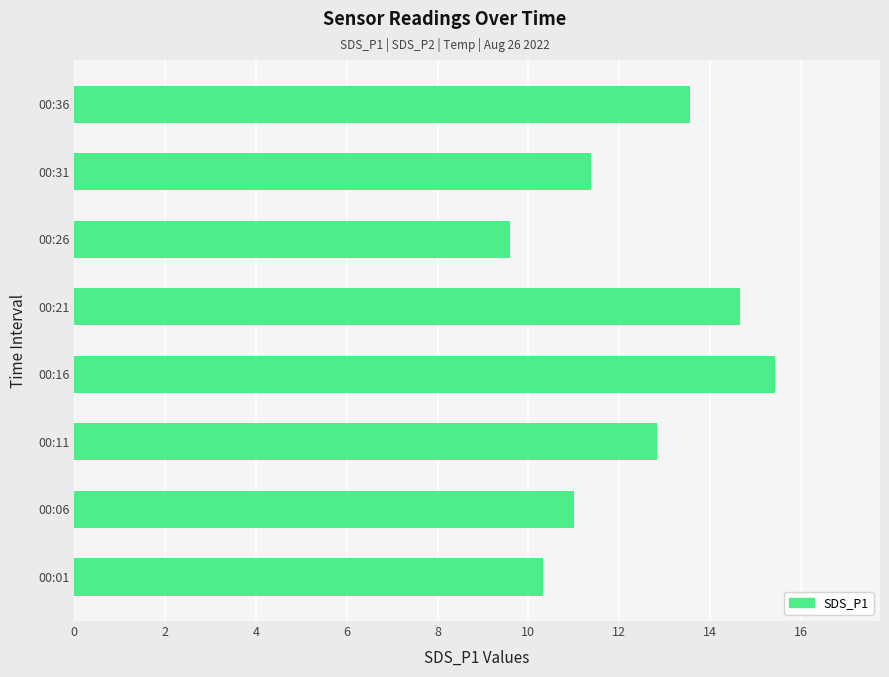

The value at 00:36 is 13.6. True or false?

True